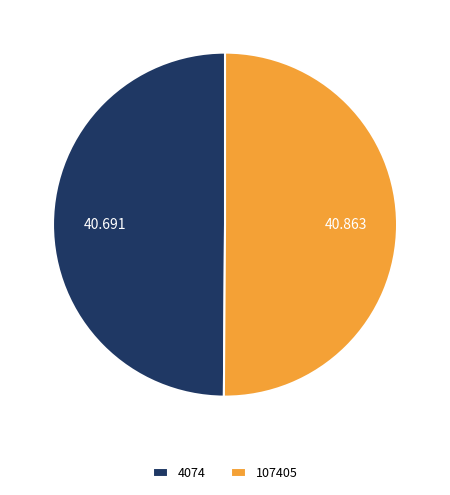

Count the number of slices in the pie.

2